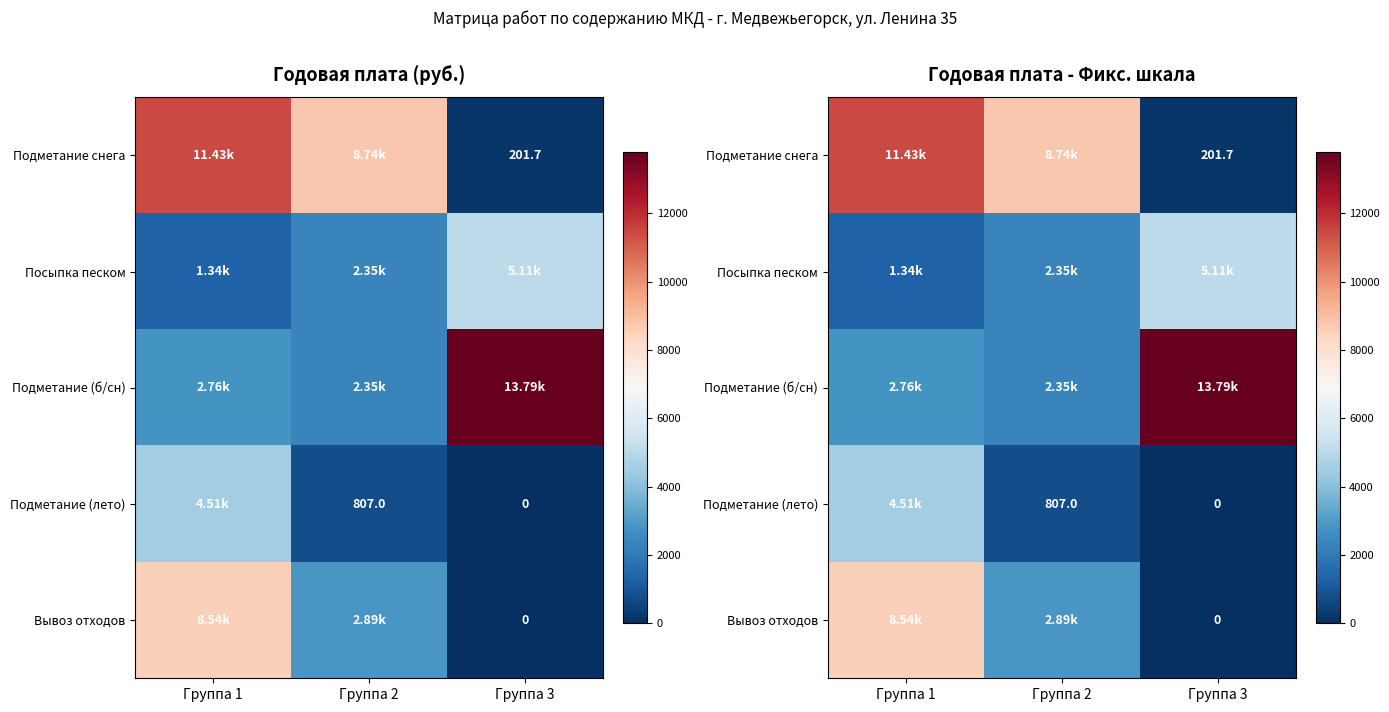

List the labels in order of Подметание (лето) value, smallest first.

Группа 3, Группа 2, Группа 1